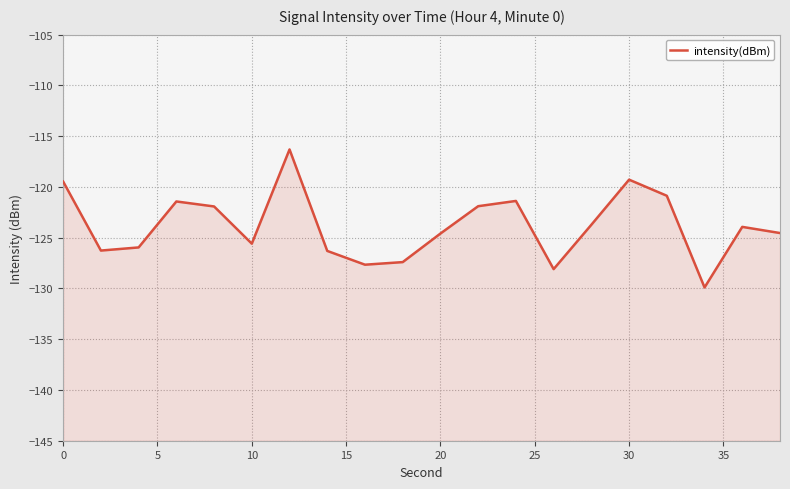

What is the difference between the maximum and minimum values?

13.6